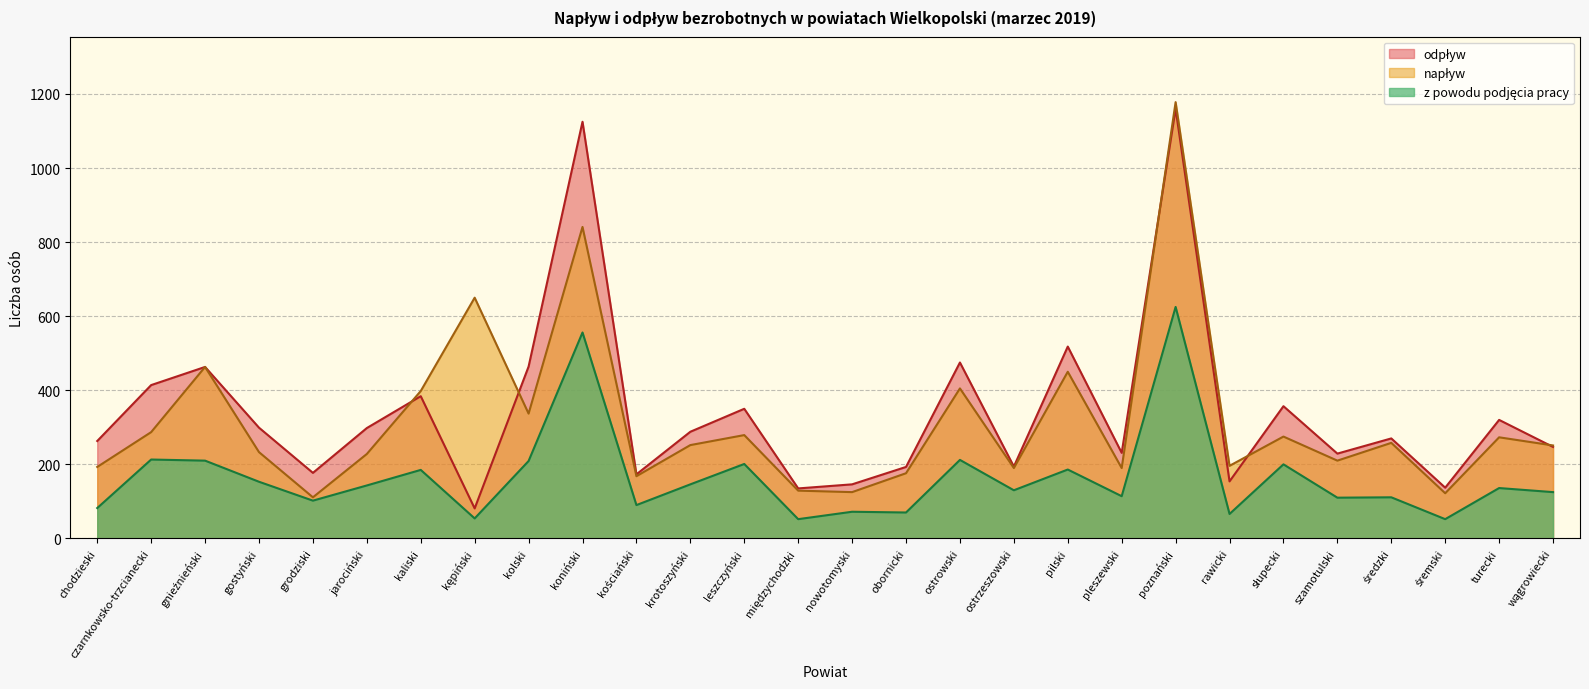

Which series has the largest total across all categories?

odpływ